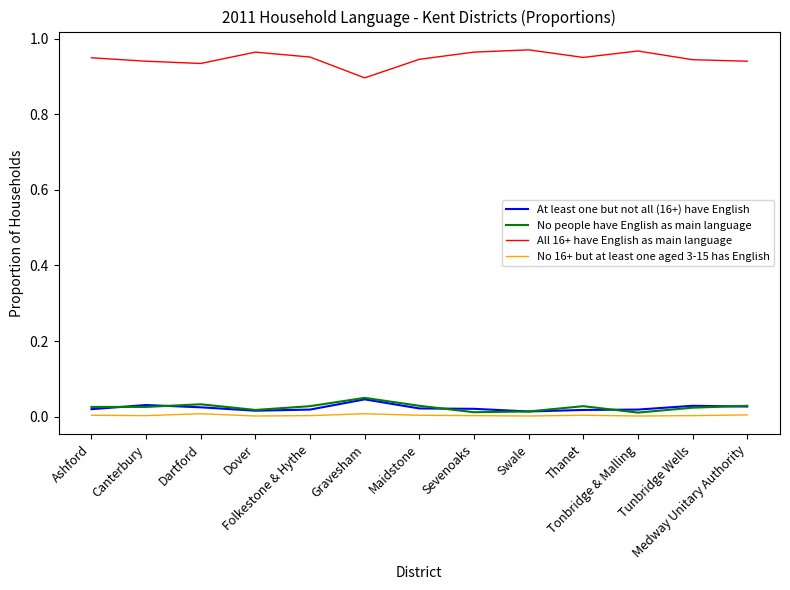

Count the At least one but not all (16+) have English values in the range 0 to 1.

13